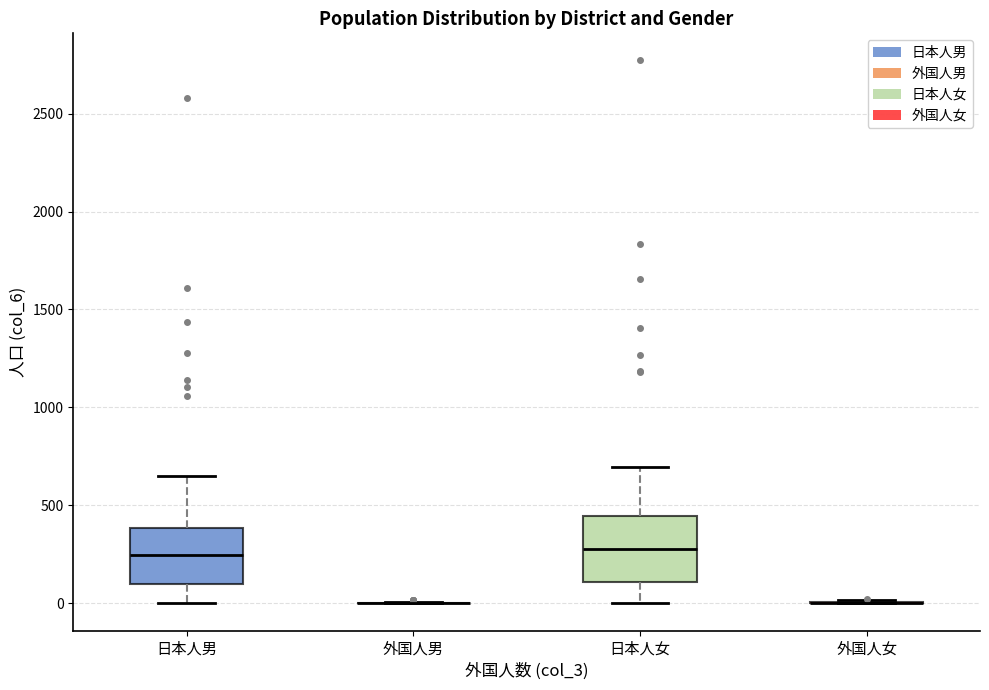

Reading left to right, read every box against the y-axis: the position of its median line, the range the box covers, and the ends of its whiskers. The values are not printed on the chart, so give them approximately, as read against the axis.

日本人男: median 250, box 100 to 400, whiskers 0 to 650
外国人男: box collapsed to a line at 0, whiskers 0 to 0
日本人女: median 300, box 100 to 450, whiskers 0 to 700
外国人女: box collapsed to a line at 0, whiskers 0 to 0